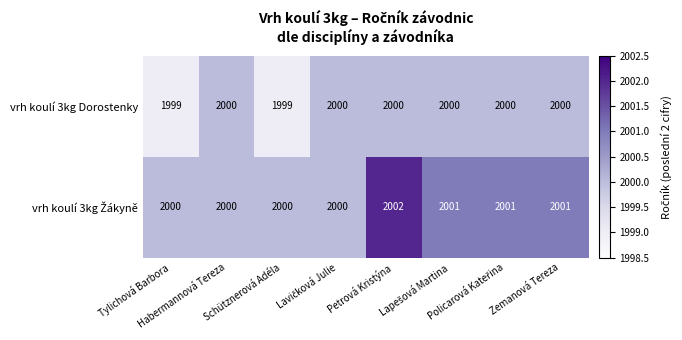

What is the sum of all vrh koulí 3kg Dorostenky values?

15998